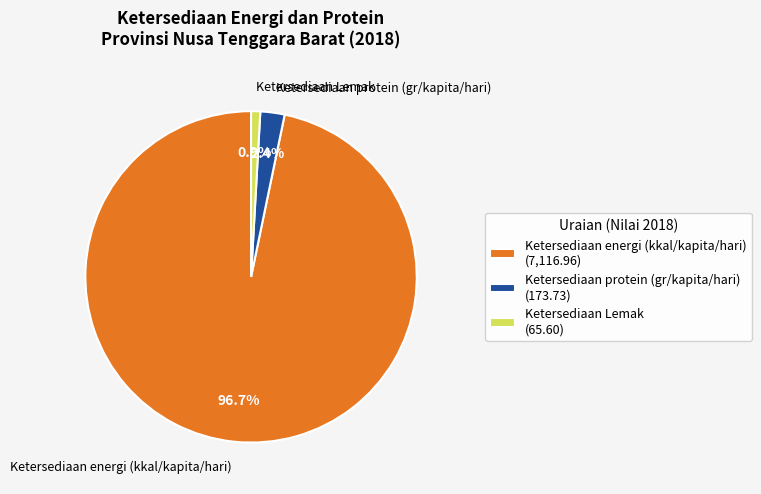

Approximately how many times larger is the value at Ketersediaan Lemak compared to Ketersediaan protein (gr/kapita/hari)?

0.4